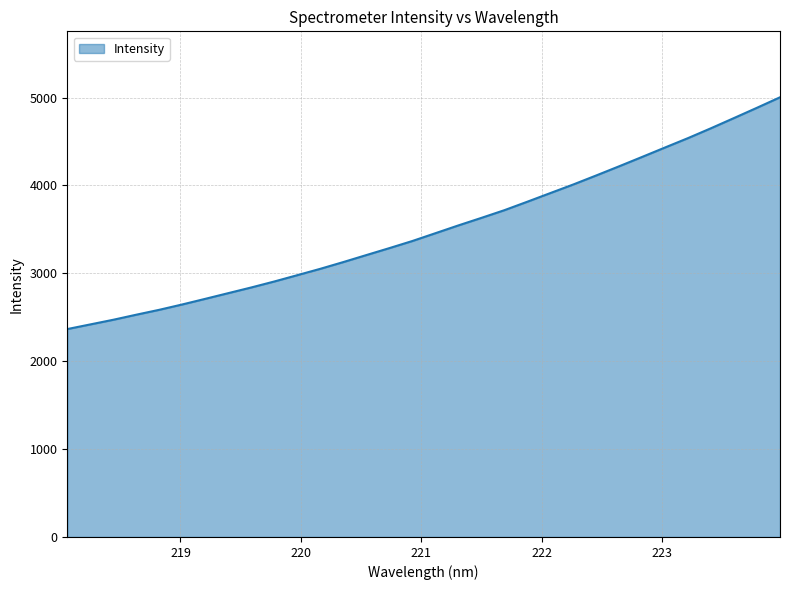

True or false: the data has more than 2 interior local peaks.

False